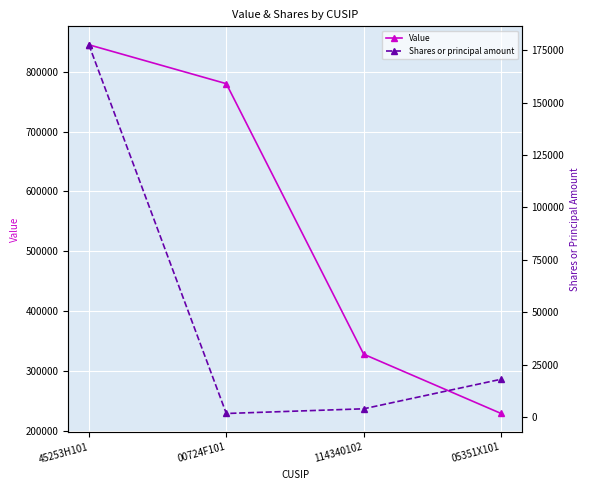

The Shares or principal amount series shows 1713 at 00724F101. True or false?

True